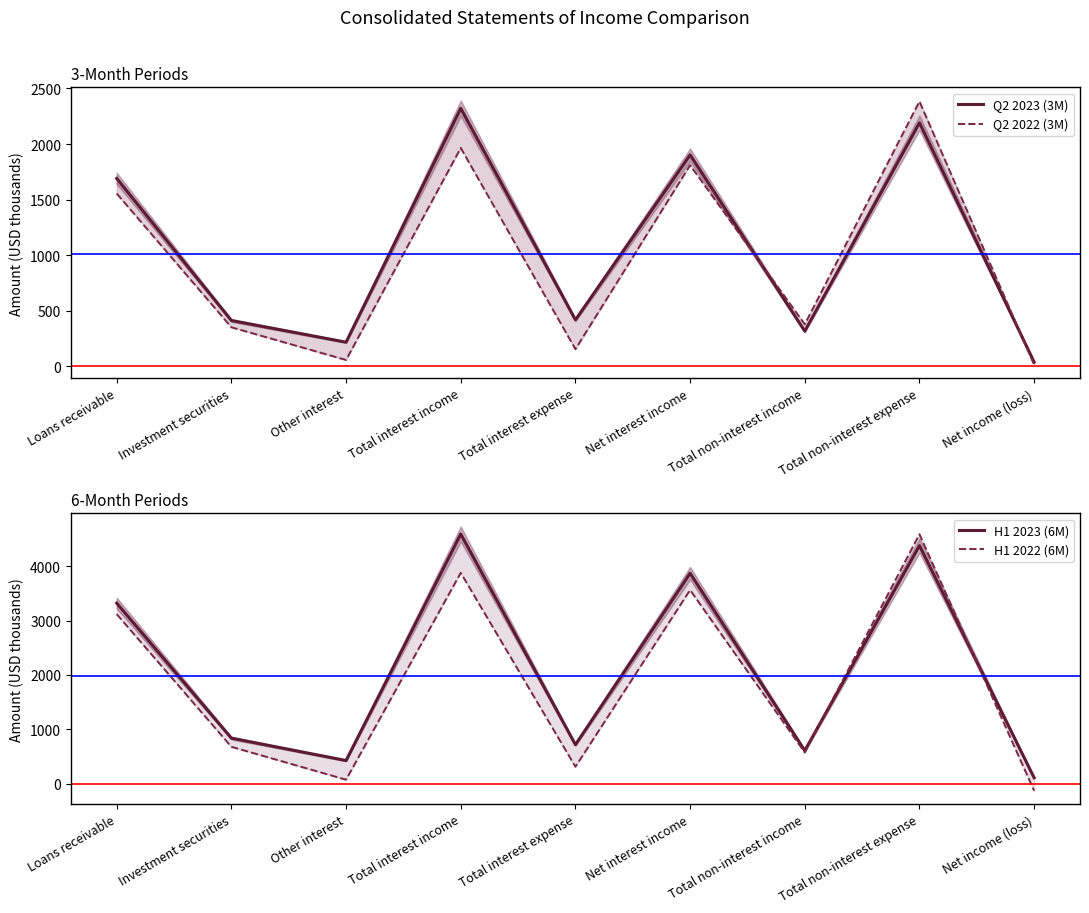

What are all the series names shown in the legend?

Q2 2023 (3M), Q2 2022 (3M), H1 2023 (6M), H1 2022 (6M)